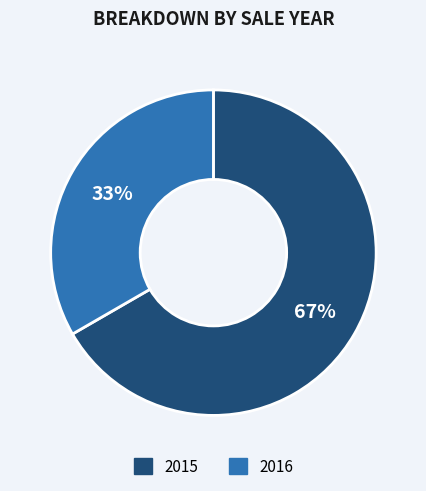

The 2015 slice represents 67% of the pie. True or false?

True